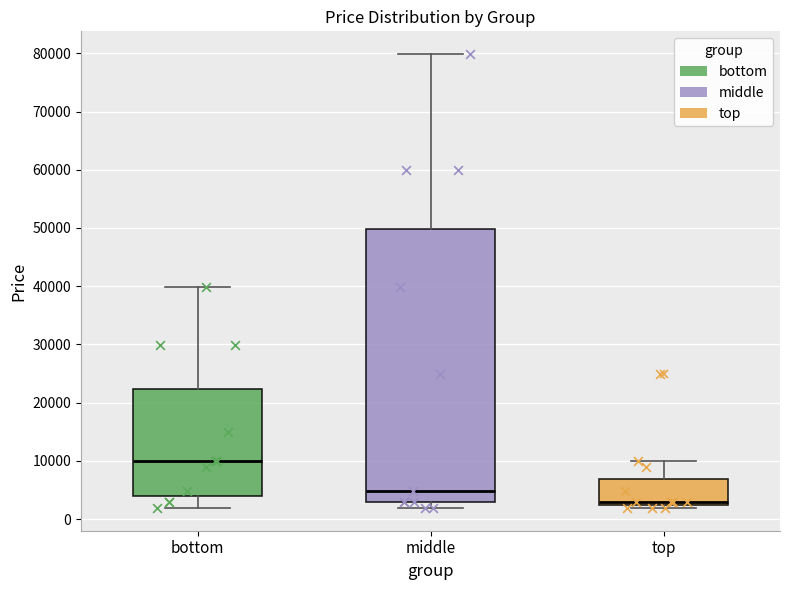

Reading left to right, transcribe this box plot: for each box, give where its median line is, the range the box spans, and where its two whiskers end, as read against the y-axis. The values are not printed on the chart, so give them approximately, as read against the axis.

bottom: median 10000, box 4000 to 22000, whiskers 2000 to 40000
middle: median 5000, box 3000 to 50000, whiskers 2000 to 80000
top: median 3000, box 2000 to 7000, whiskers 2000 (just below the box's lower edge) to 10000